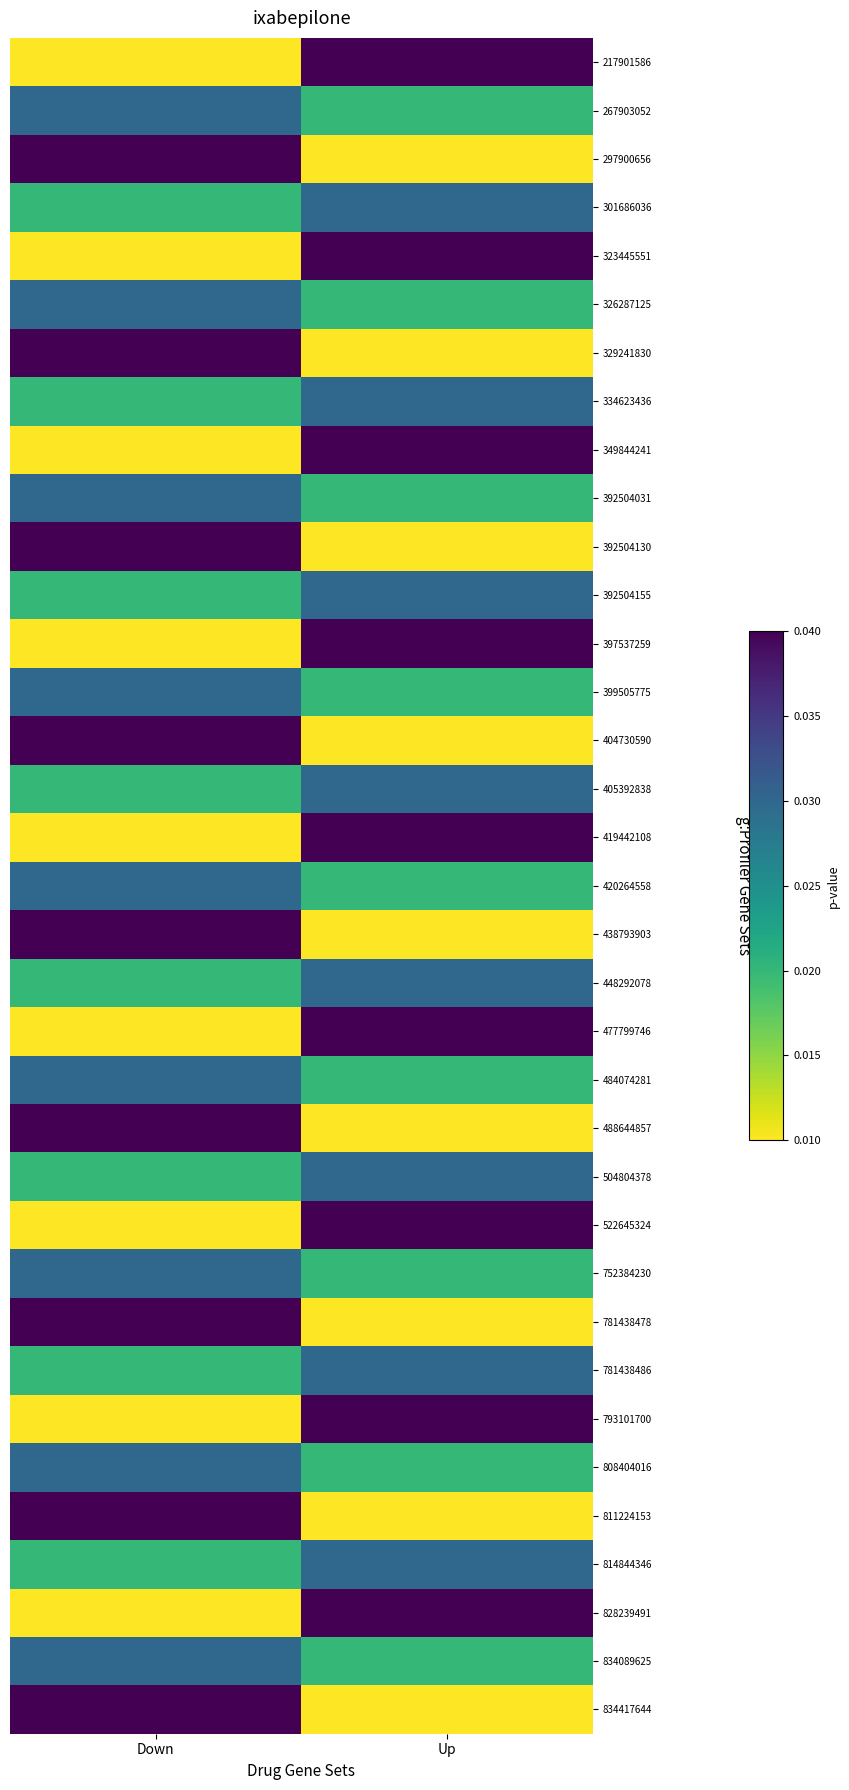

At how many categories does at least one series exceed 0?

2